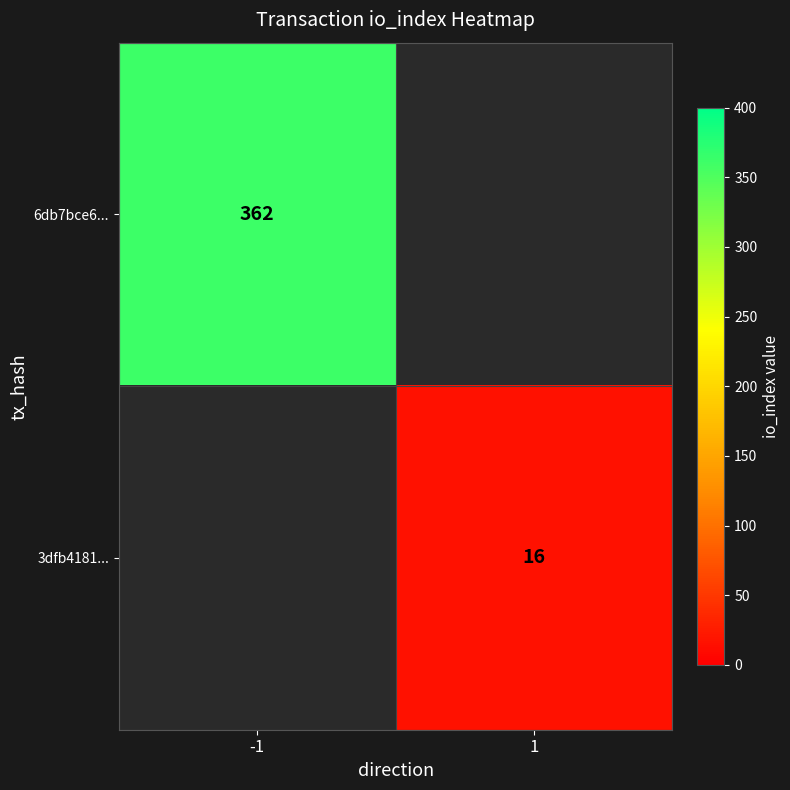

Which has a higher value, 1 or -1?

-1